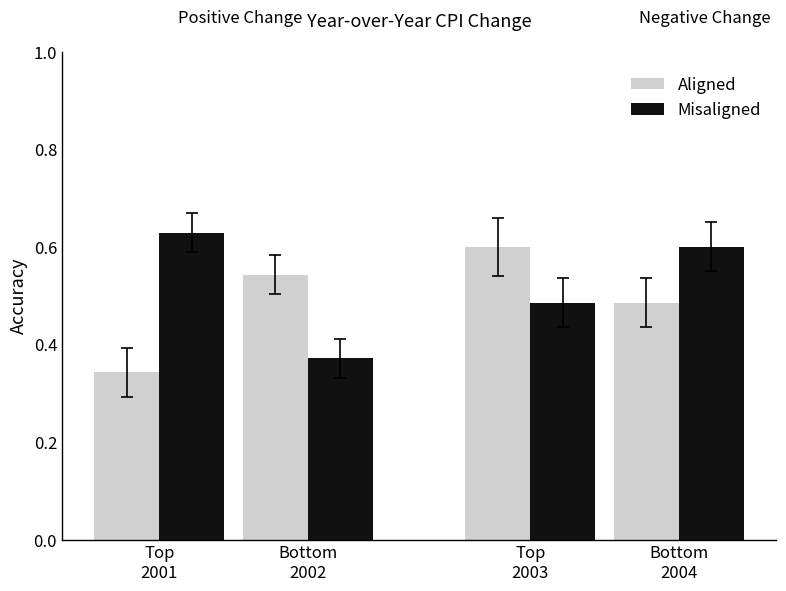

How many Misaligned values are between 0 and 1?

4